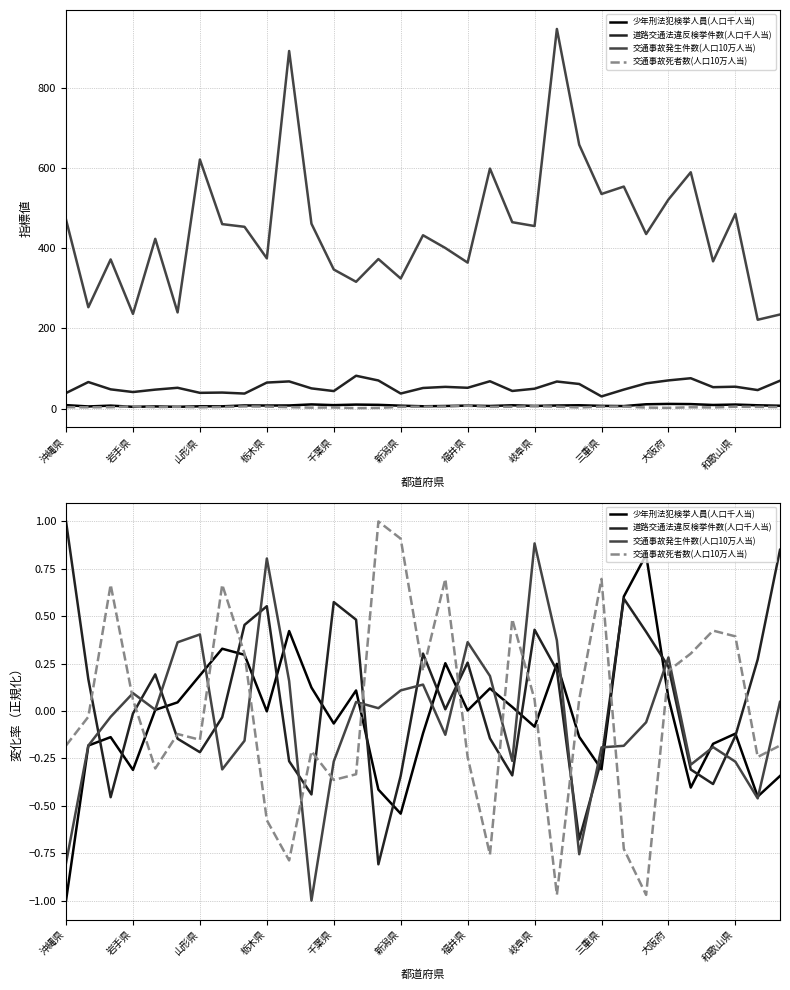

What value does the 交通事故死者数(人口10万人当) series have at 沖縄県?

-0.2